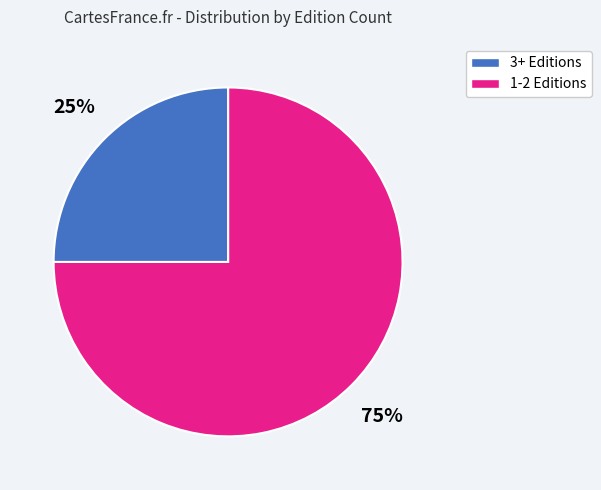

Is there a majority slice in this chart?

Yes